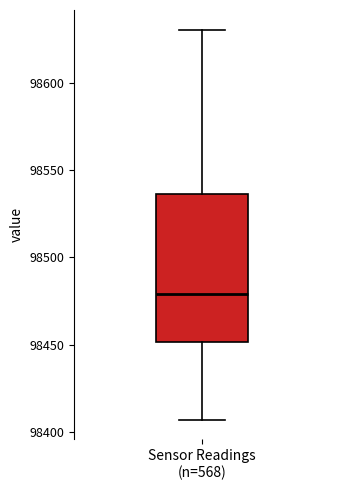

Read this box plot against the y-axis: the position of the median line, the range covered by the box, and the ends of both whiskers. The values are not printed on the chart, so give them approximately, as read against the axis.

median 98480, box 98450 to 98535, whiskers 98405 to 98630